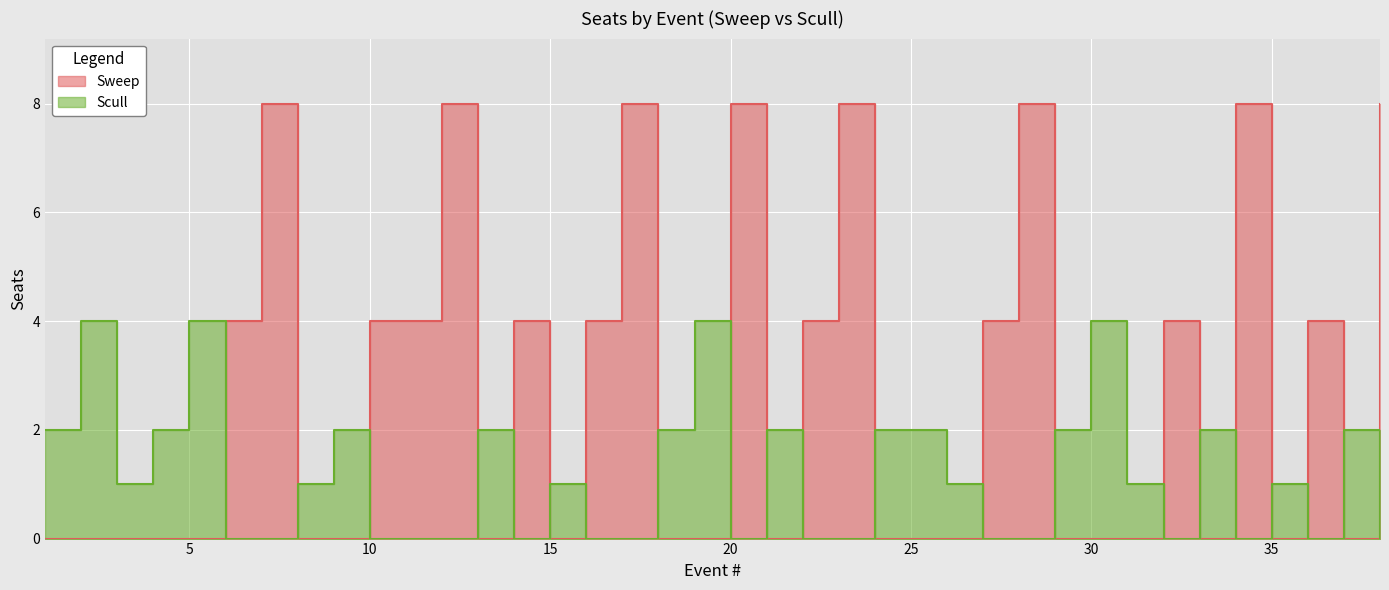

How many data points does each series have?

38